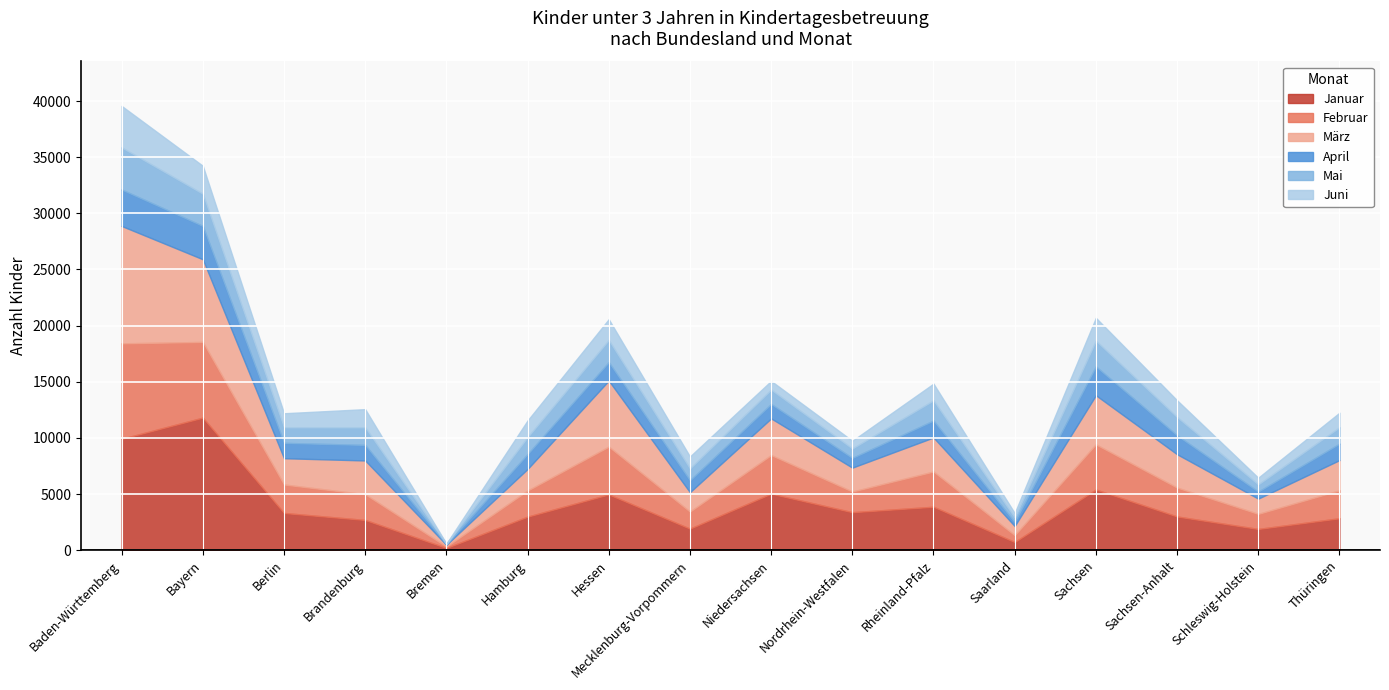

What position from the right is Rheinland-Pfalz?

6